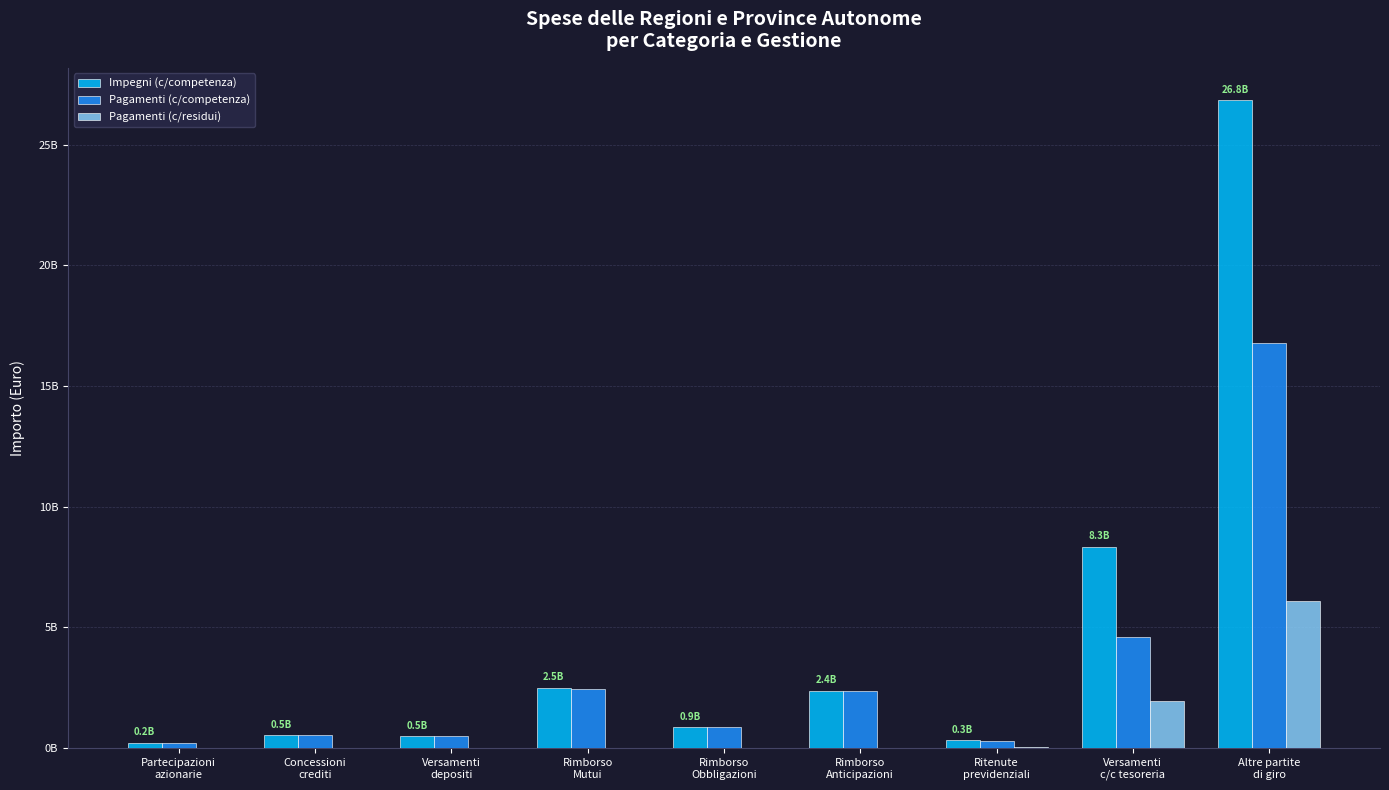

Does the chart contain stacked bars?

No